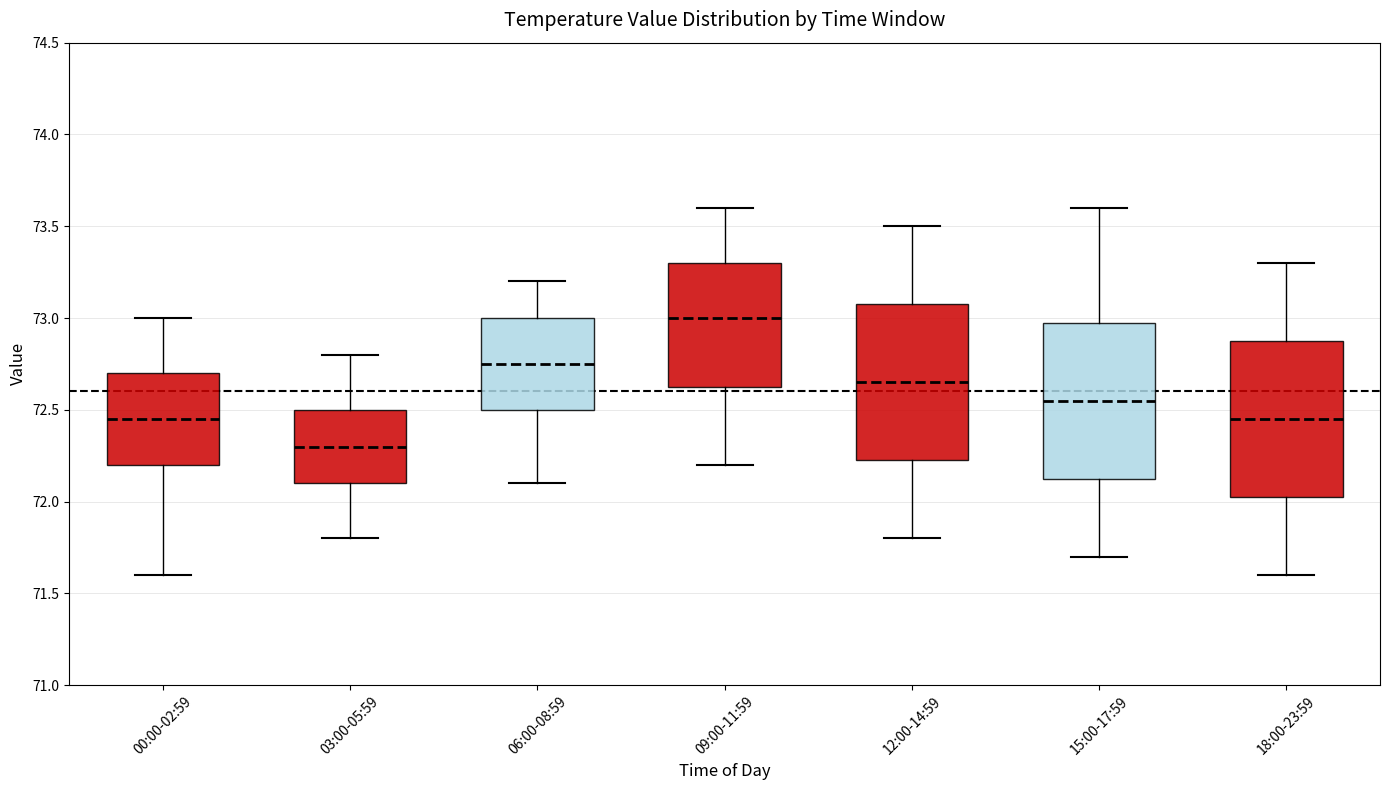

Reading left to right, transcribe this box plot: for each box, give where its median line is, the range the box spans, and where its two whiskers end, as read against the y-axis. The values are not printed on the chart, so give them approximately, as read against the axis.

00:00-02:59: median 72.45, box 72.20 to 72.70, whiskers 71.60 to 73.00
03:00-05:59: median 72.30, box 72.10 to 72.50, whiskers 71.80 to 72.80
06:00-08:59: median 72.75, box 72.50 to 73.00, whiskers 72.10 to 73.20
09:00-11:59: median 73.00, box 72.65 to 73.30, whiskers 72.20 to 73.60
12:00-14:59: median 72.65, box 72.25 to 73.10, whiskers 71.80 to 73.50
15:00-17:59: median 72.55, box 72.15 to 73.00, whiskers 71.70 to 73.60
18:00-23:59: median 72.45, box 72.05 to 72.90, whiskers 71.60 to 73.30